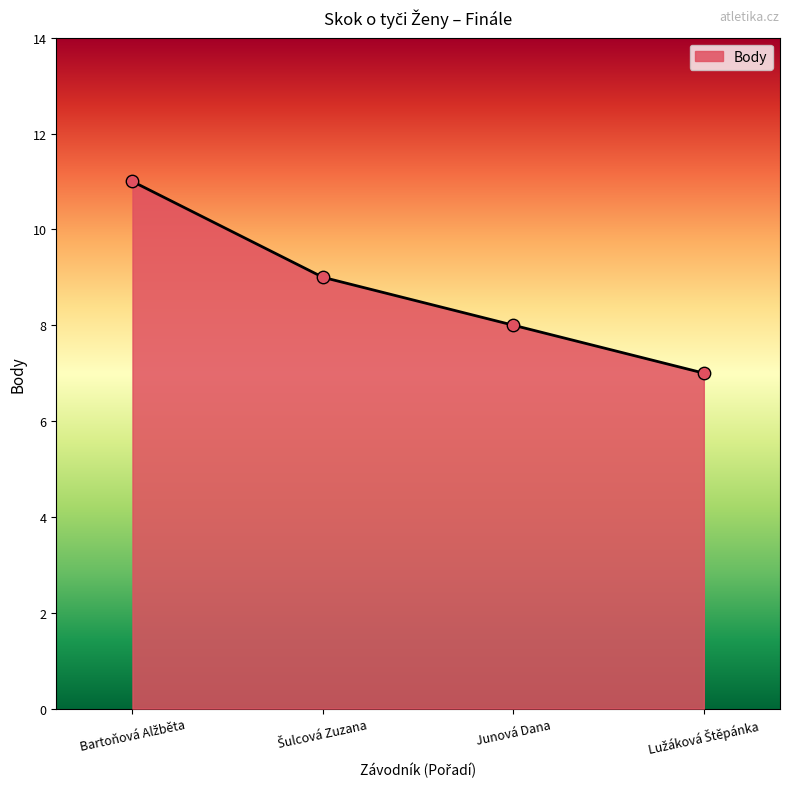

What is the difference between the maximum and minimum values?

4